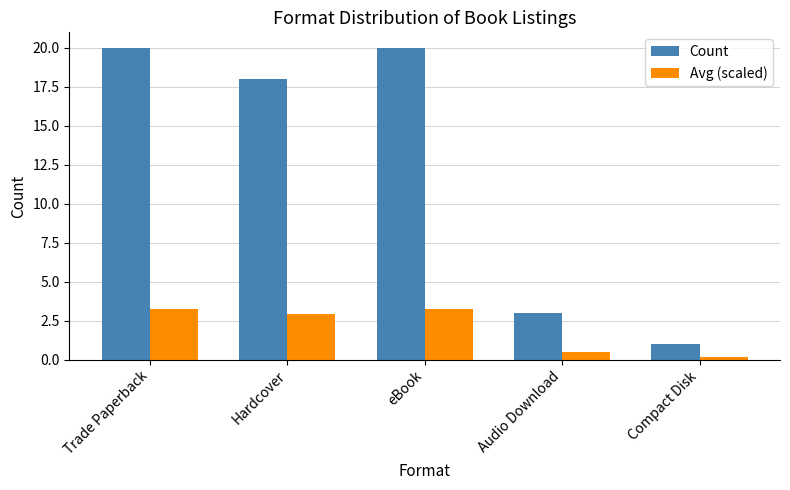

What is the total value across all series at eBook?

23.2